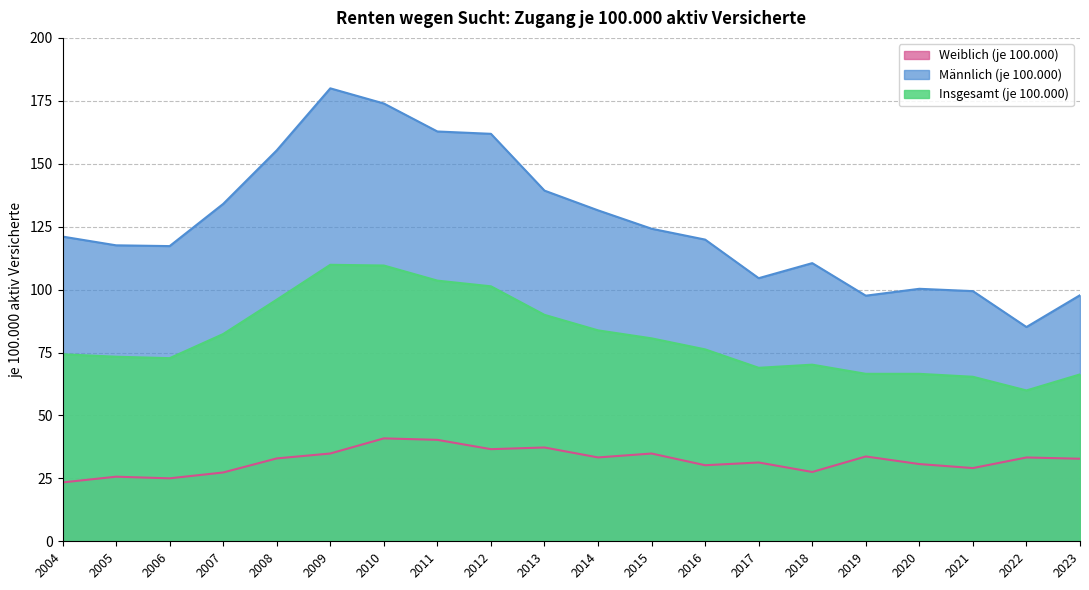

Where does the Männlich (je 100.000) series first go above 121?

2004